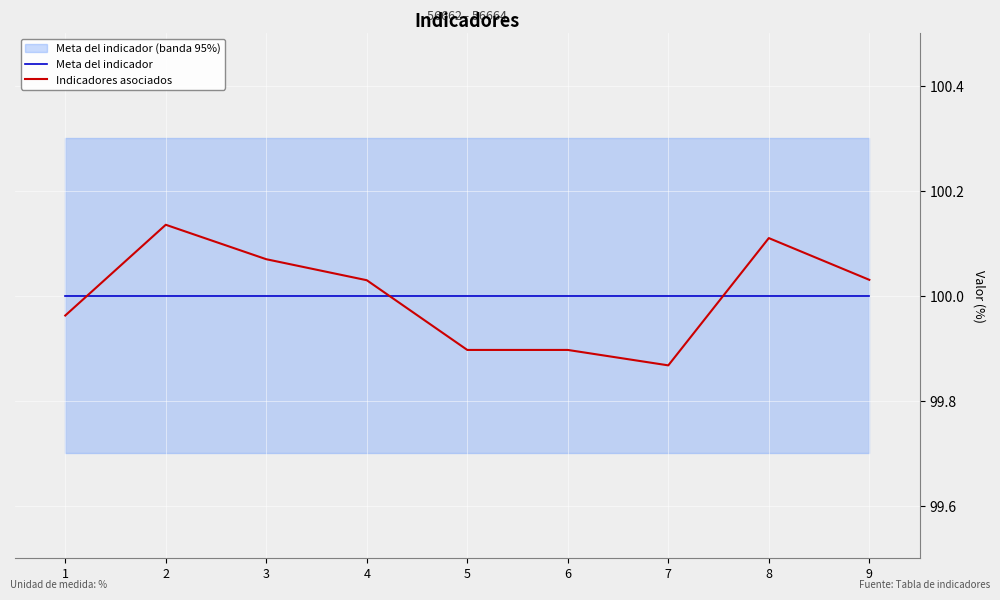

How many times do Meta del indicador and Indicadores asociados cross each other?

3